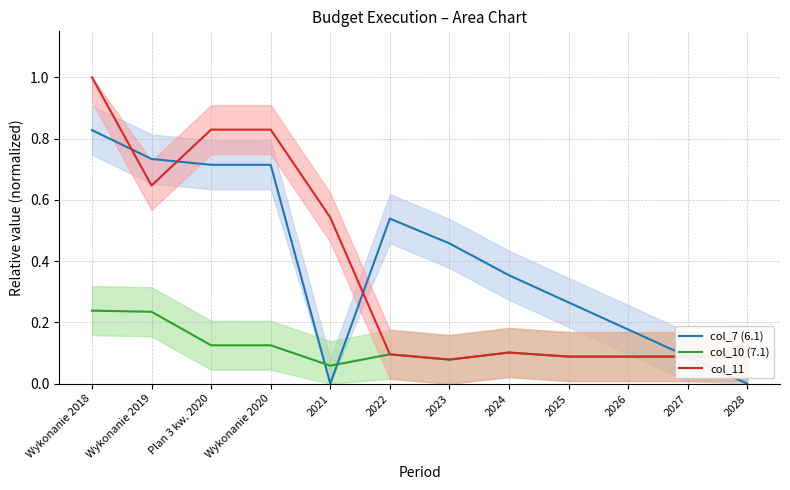

What is the value of the col_11 point at the 6th from the left?

0.1